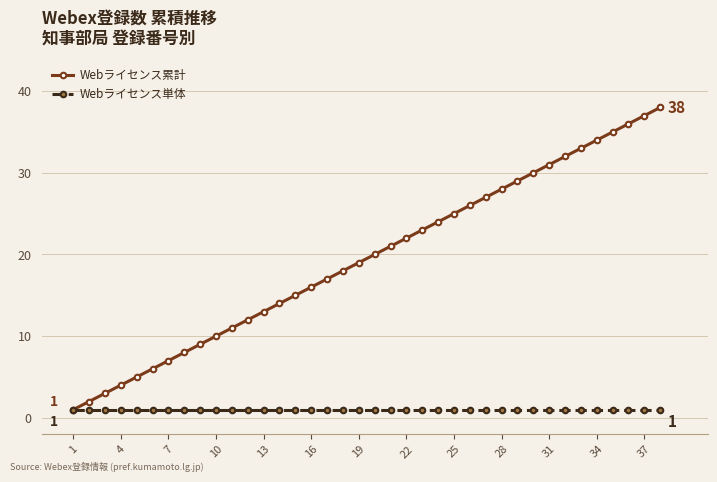

What is the maximum value for Webライセンス累計?

38